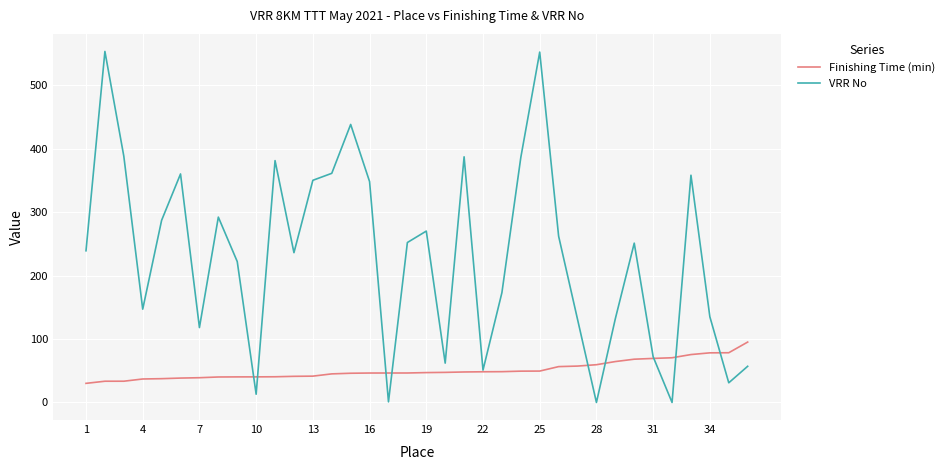

List the series in order of their overall mean, highest first.

VRR No, Finishing Time (min)